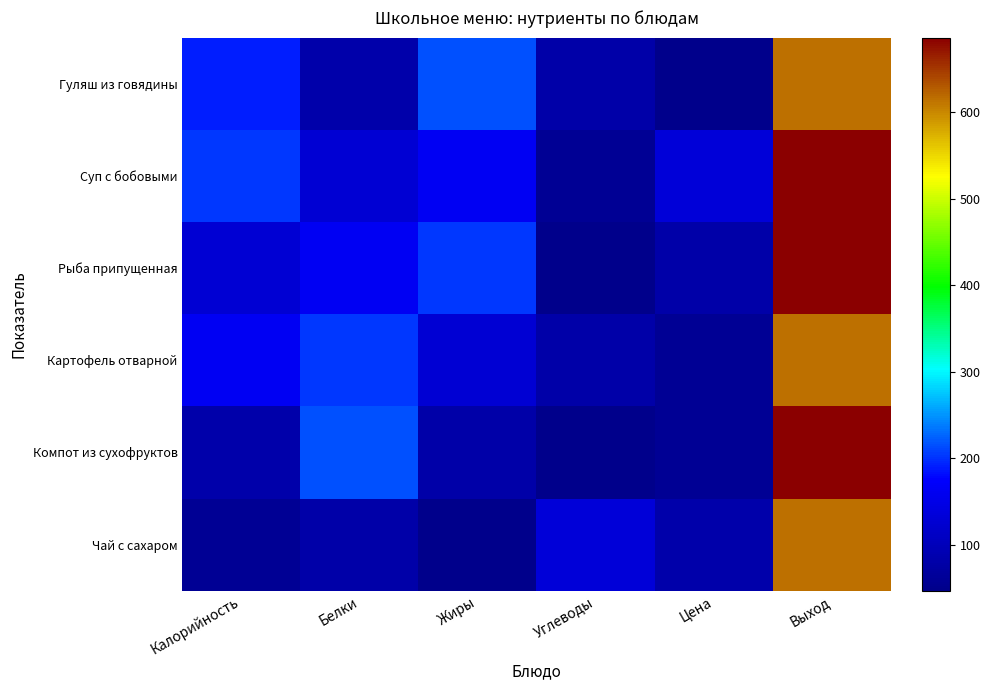

How many distinct data groups are displayed?

6